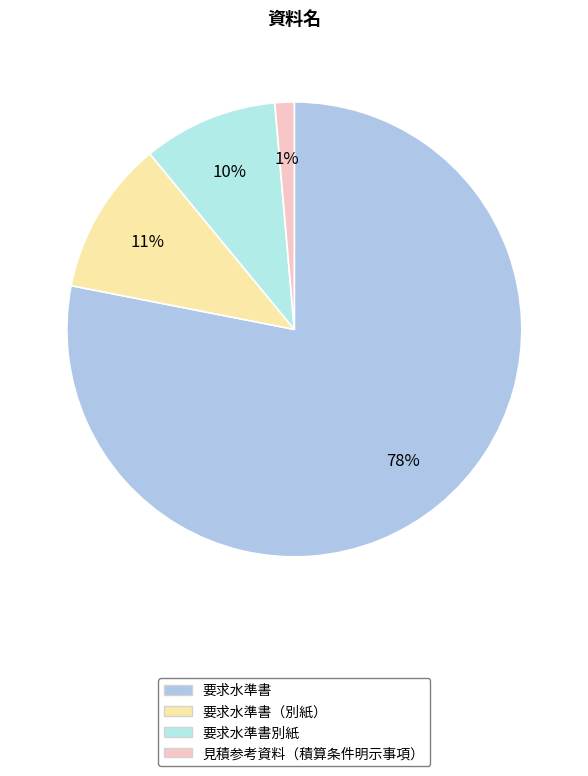

Rank the categories by value from lowest to highest.

見積参考資料（積算条件明示事項）, 要求水準書別紙, 要求水準書（別紙）, 要求水準書